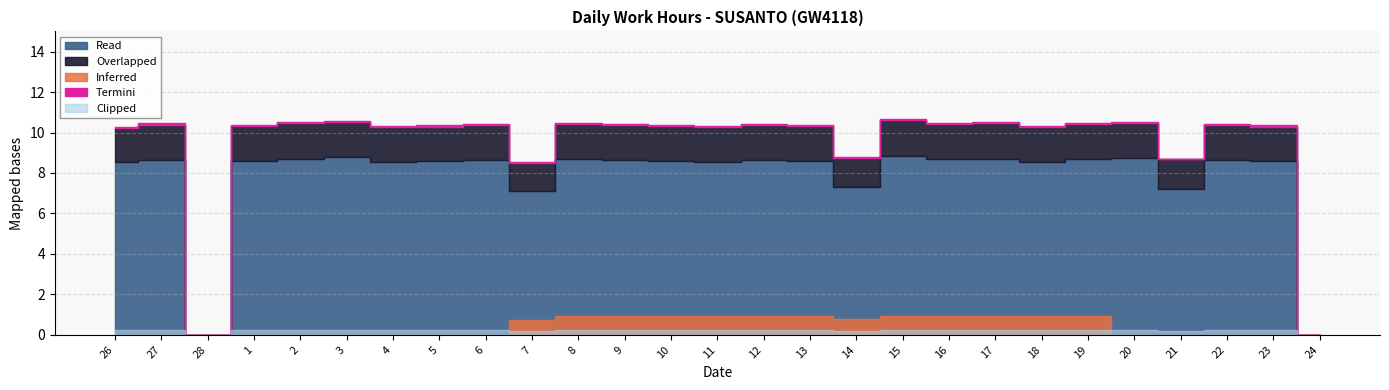

Is it true that the value at 22 is 16.3?

False